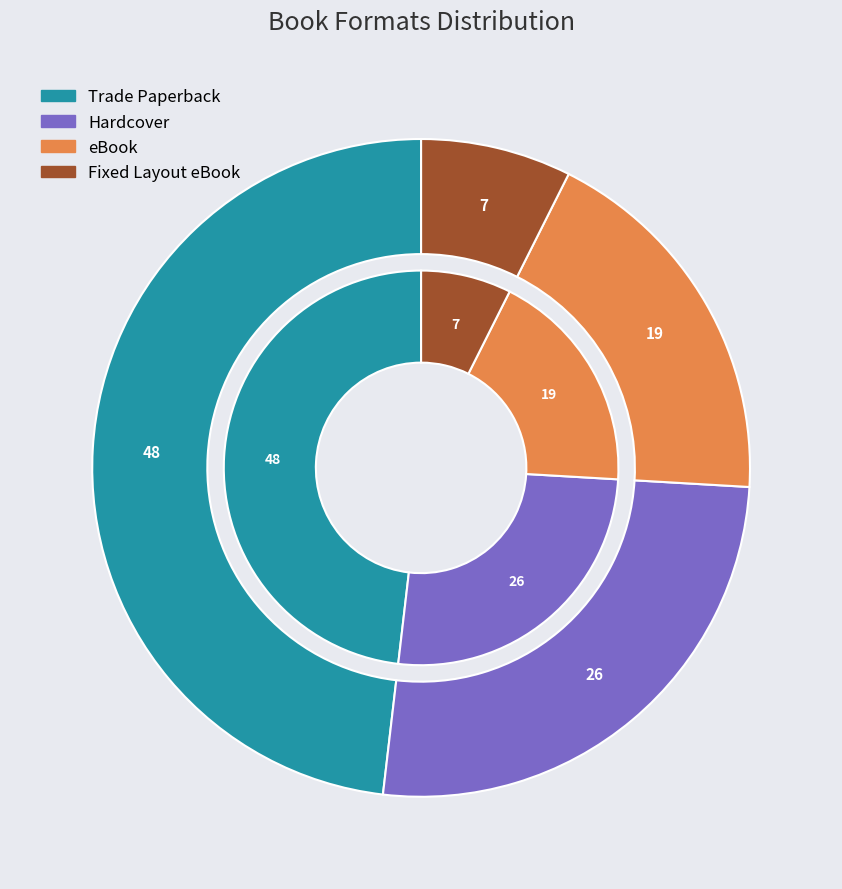

Does eBook account for over 50% of the chart?

No